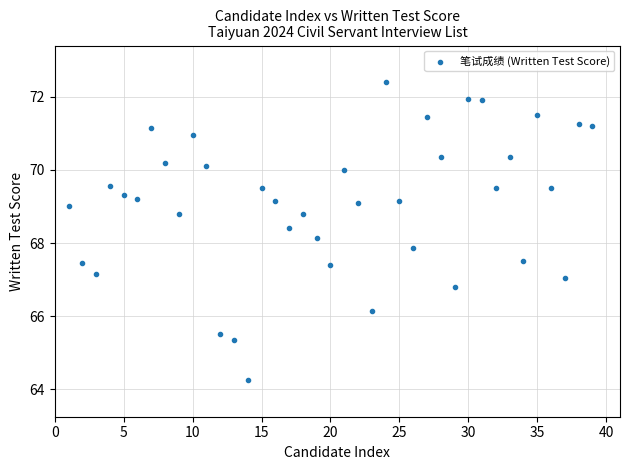

What is the range of X values (max minus min)?

38.0